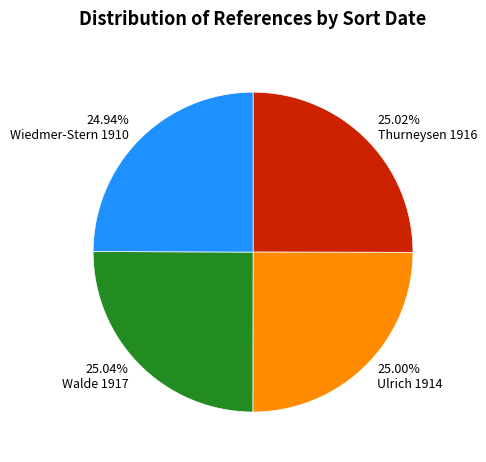

Is there any slice that represents more than half of the pie?

No